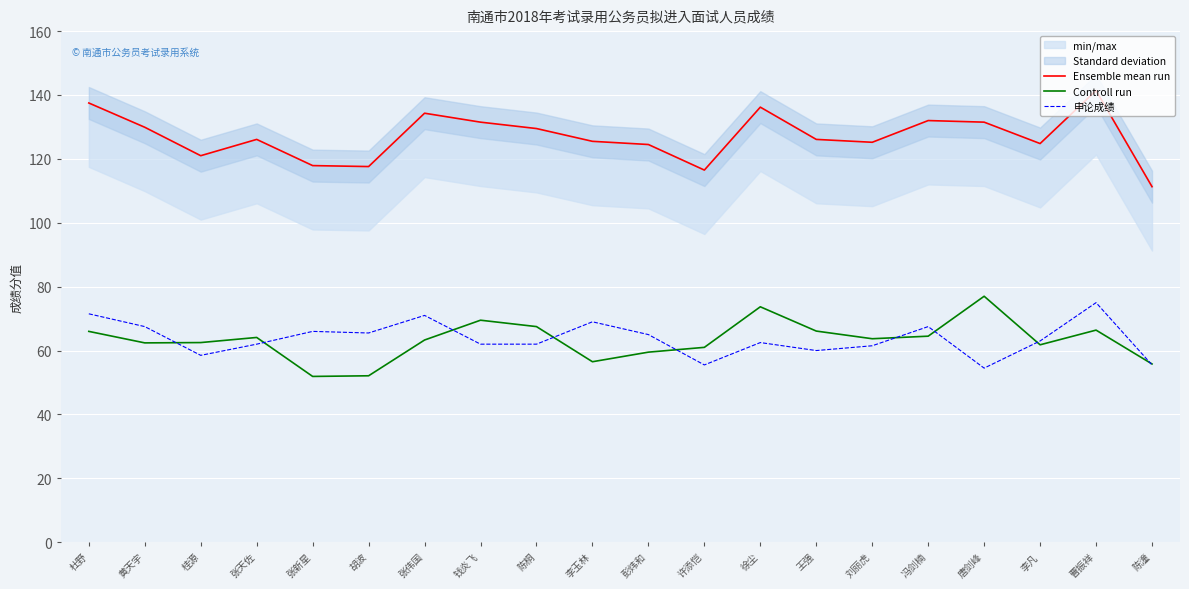

Read the Controll run value at 许添恺.

61.0